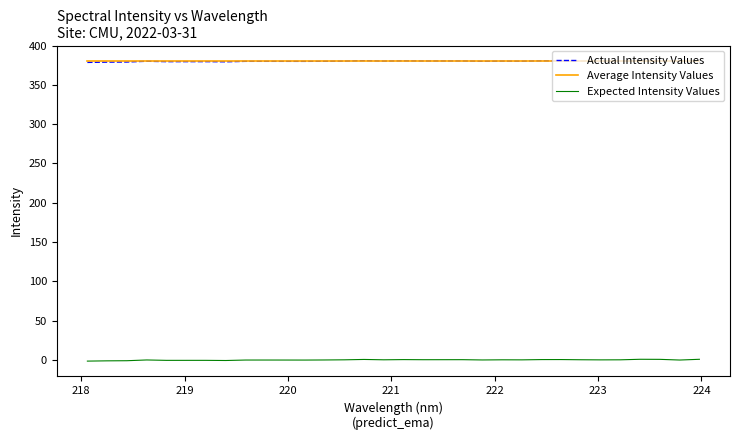

True or false: Expected Intensity Values and Average Intensity Values cross at least once.

False